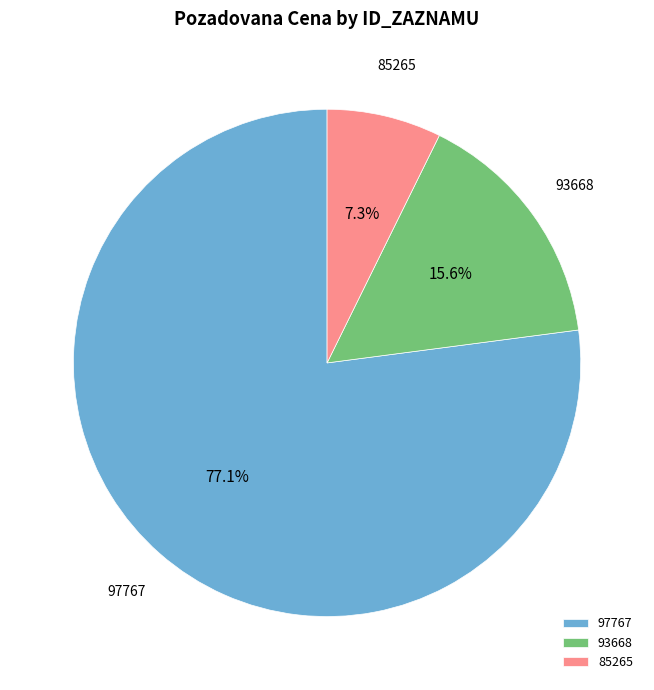

To the nearest percent, what percentage of the pie is 93668?

16%